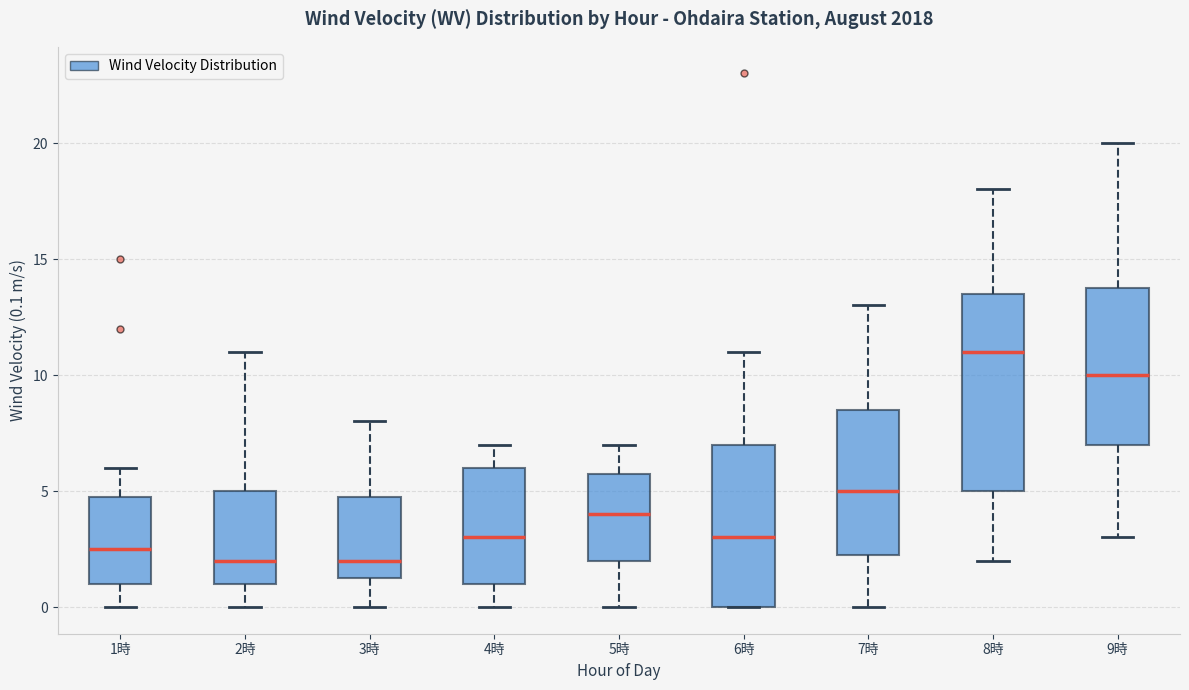

Reading left to right, read every box against the y-axis: the position of its median line, the range the box covers, and the ends of its whiskers. The values are not printed on the chart, so give them approximately, as read against the axis.

1時: median 2.5, box 1.0 to 5.0, whiskers 0.0 to 6.0
2時: median 2.0, box 1.0 to 5.0, whiskers 0.0 to 11.0
3時: median 2.0, box 1.5 to 5.0, whiskers 0.0 to 8.0
4時: median 3.0, box 1.0 to 6.0, whiskers 0.0 to 7.0
5時: median 4.0, box 2.0 to 6.0, whiskers 0.0 to 7.0
6時: median 3.0, box 0.0 to 7.0, whiskers 0.0 to 11.0
7時: median 5.0, box 2.5 to 8.5, whiskers 0.0 to 13.0
8時: median 11.0, box 5.0 to 13.5, whiskers 2.0 to 18.0
9時: median 10.0, box 7.0 to 14.0, whiskers 3.0 to 20.0